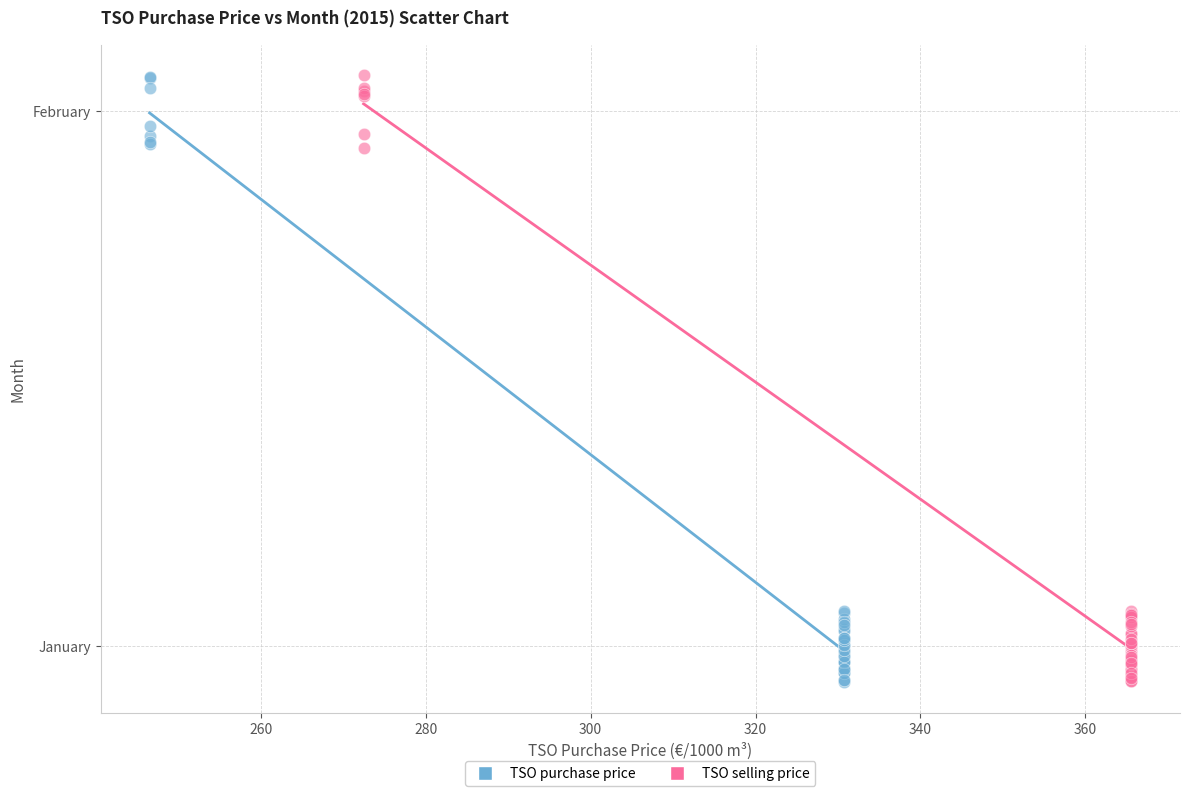

What are all the series names shown in the legend?

TSO purchase price, TSO selling price